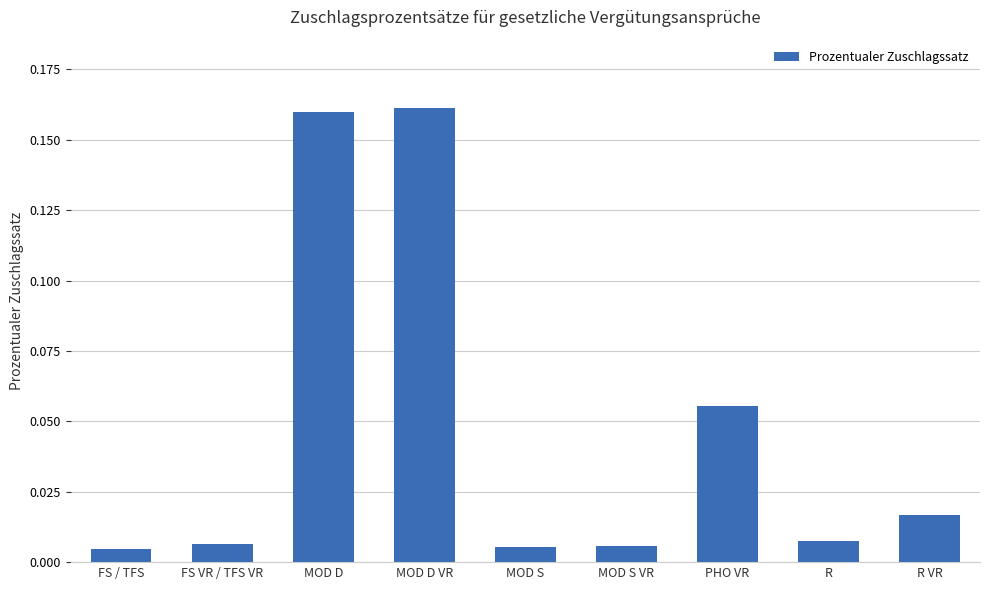

Are the bars horizontal?

No